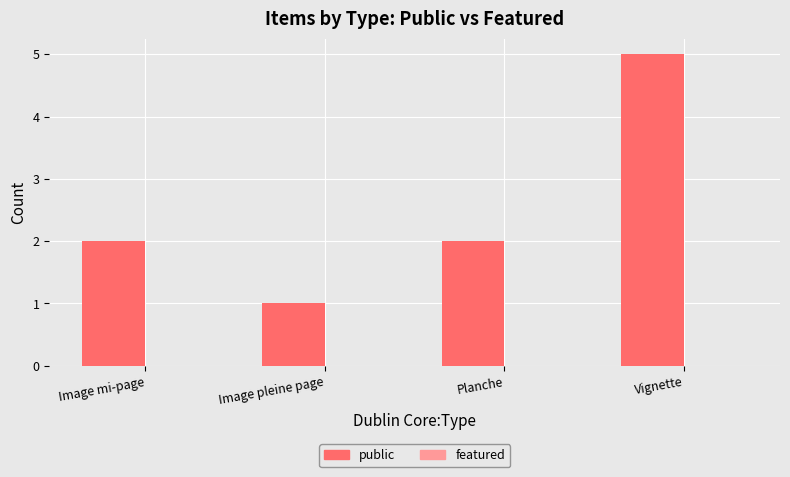

What is the maximum value shown in the chart?

5